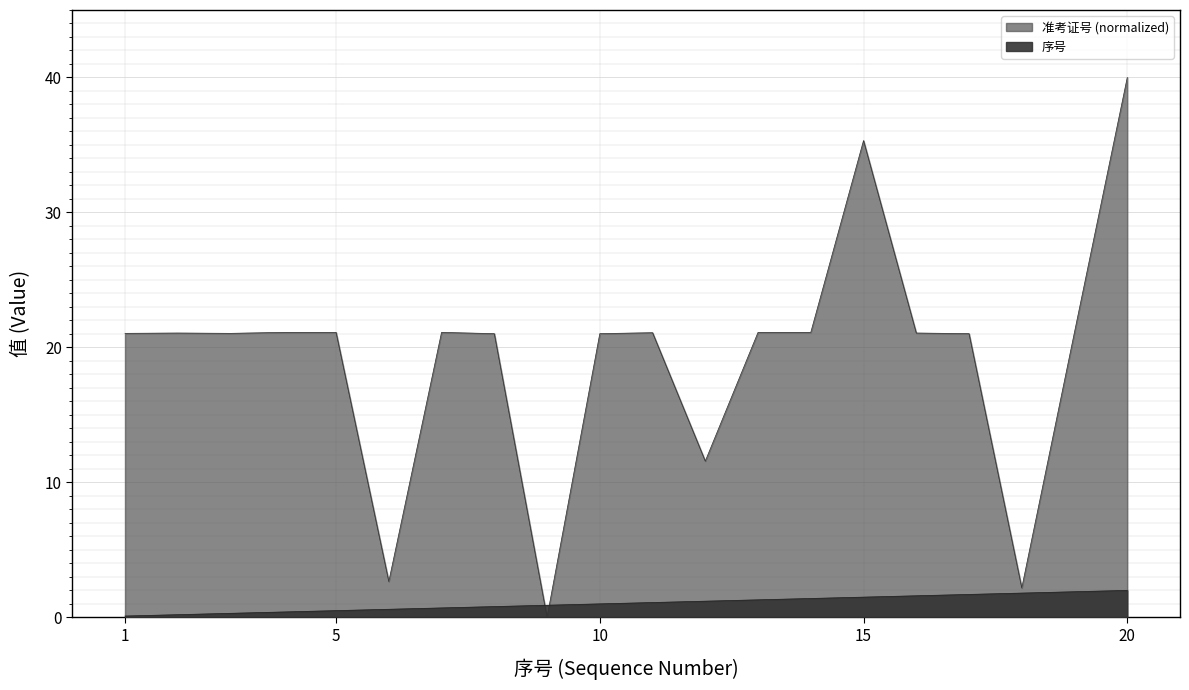

At which category does the chart reach its minimum across all series?

9